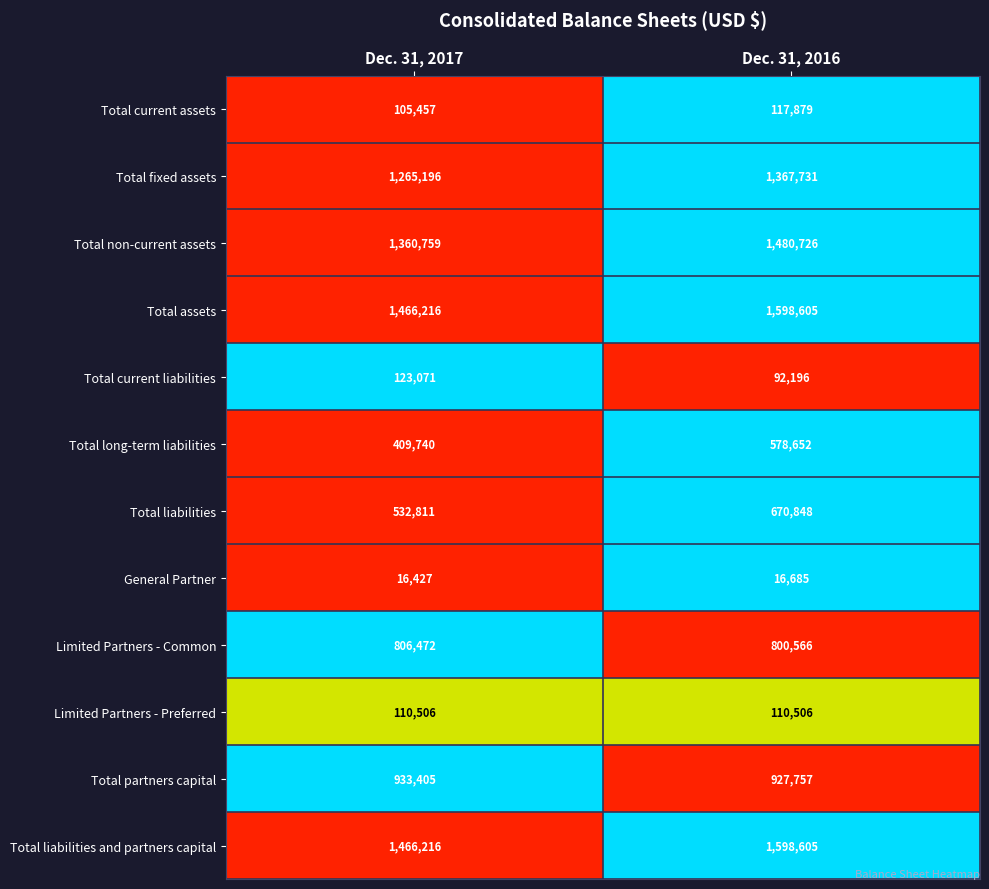

The Total liabilities series shows 532811 at Dec. 31, 2017. True or false?

True